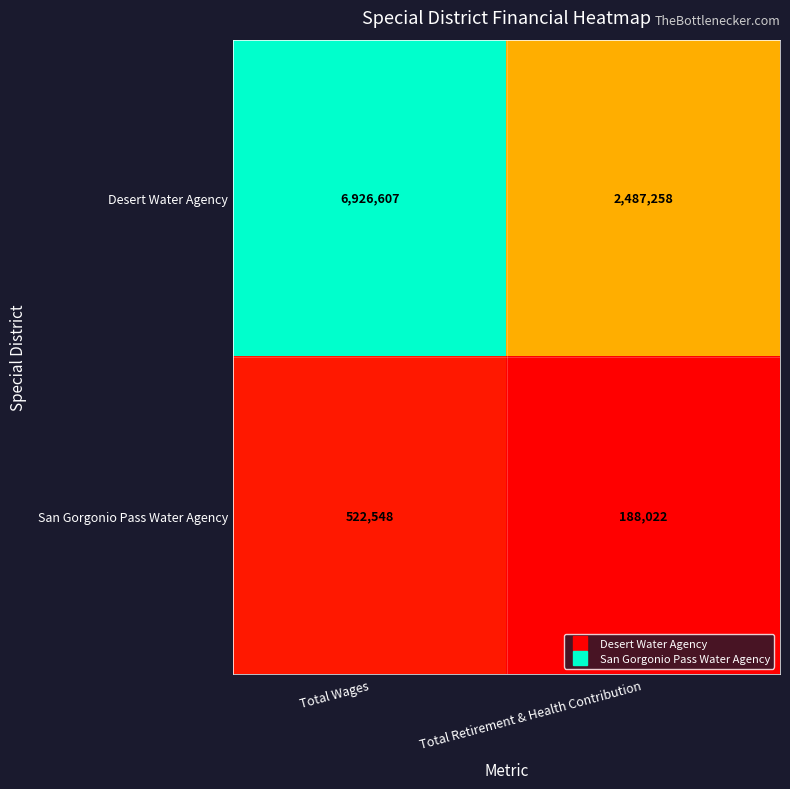

Reading left to right, list all the values displayed in this chart.

Desert Water Agency: 6926607	2487258
San Gorgonio Pass Water Agency: 522548	188022